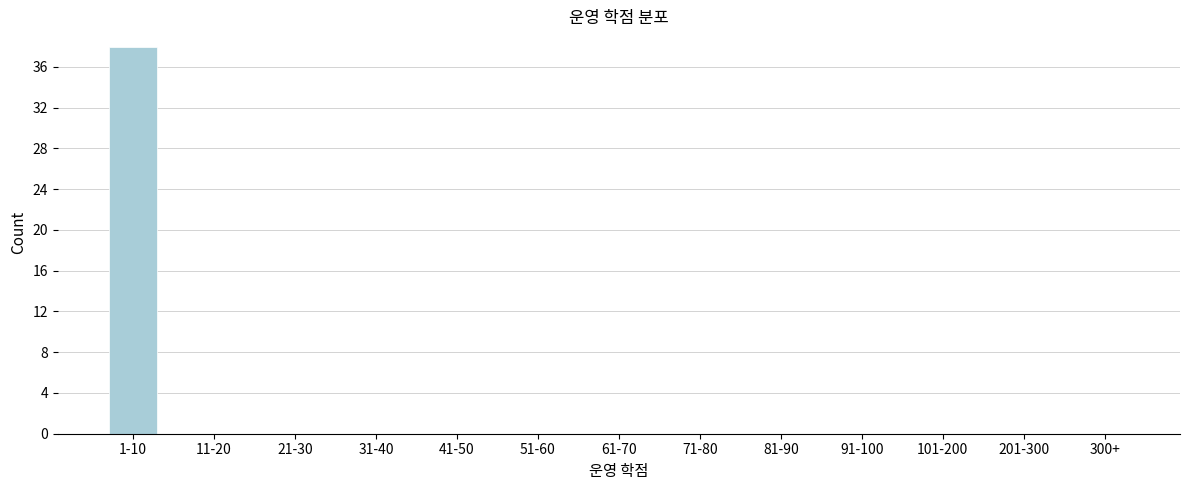

Reading right to left, what are all the values shown in this chart?

300+=0	201-300=0	101-200=0	91-100=0	81-90=0	71-80=0	61-70=0	51-60=0	41-50=0	31-40=0	21-30=0	11-20=0	1-10=38